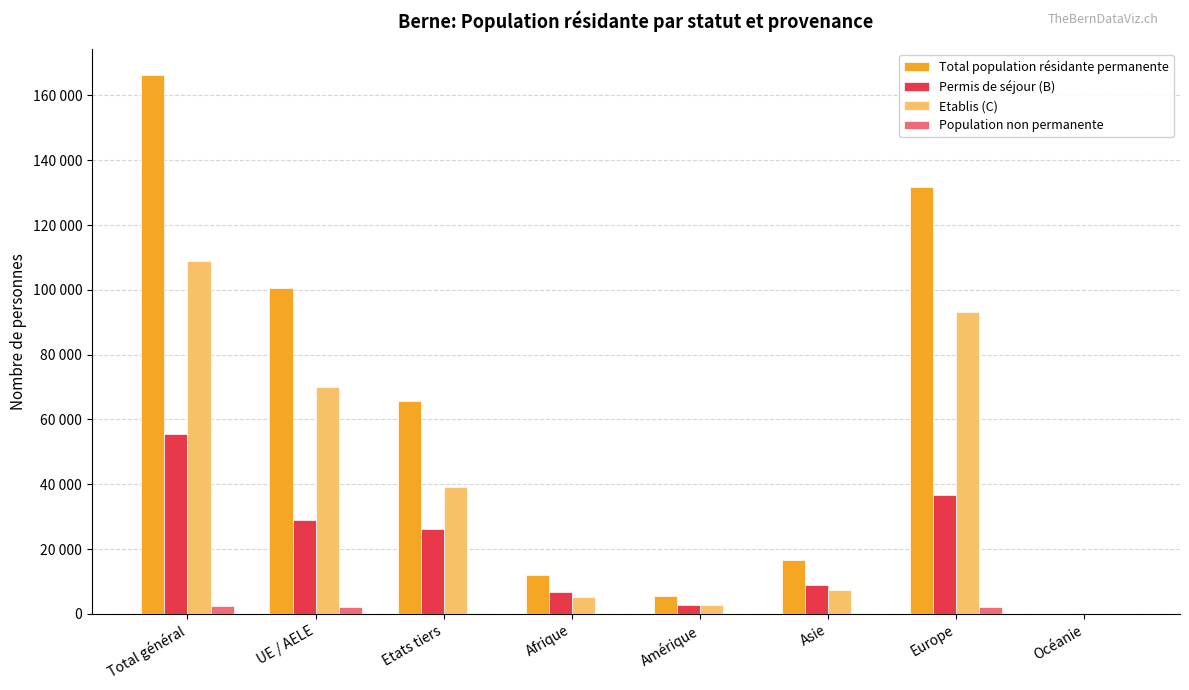

The Total population résidante permanente series shows 103795 at Total général. True or false?

False